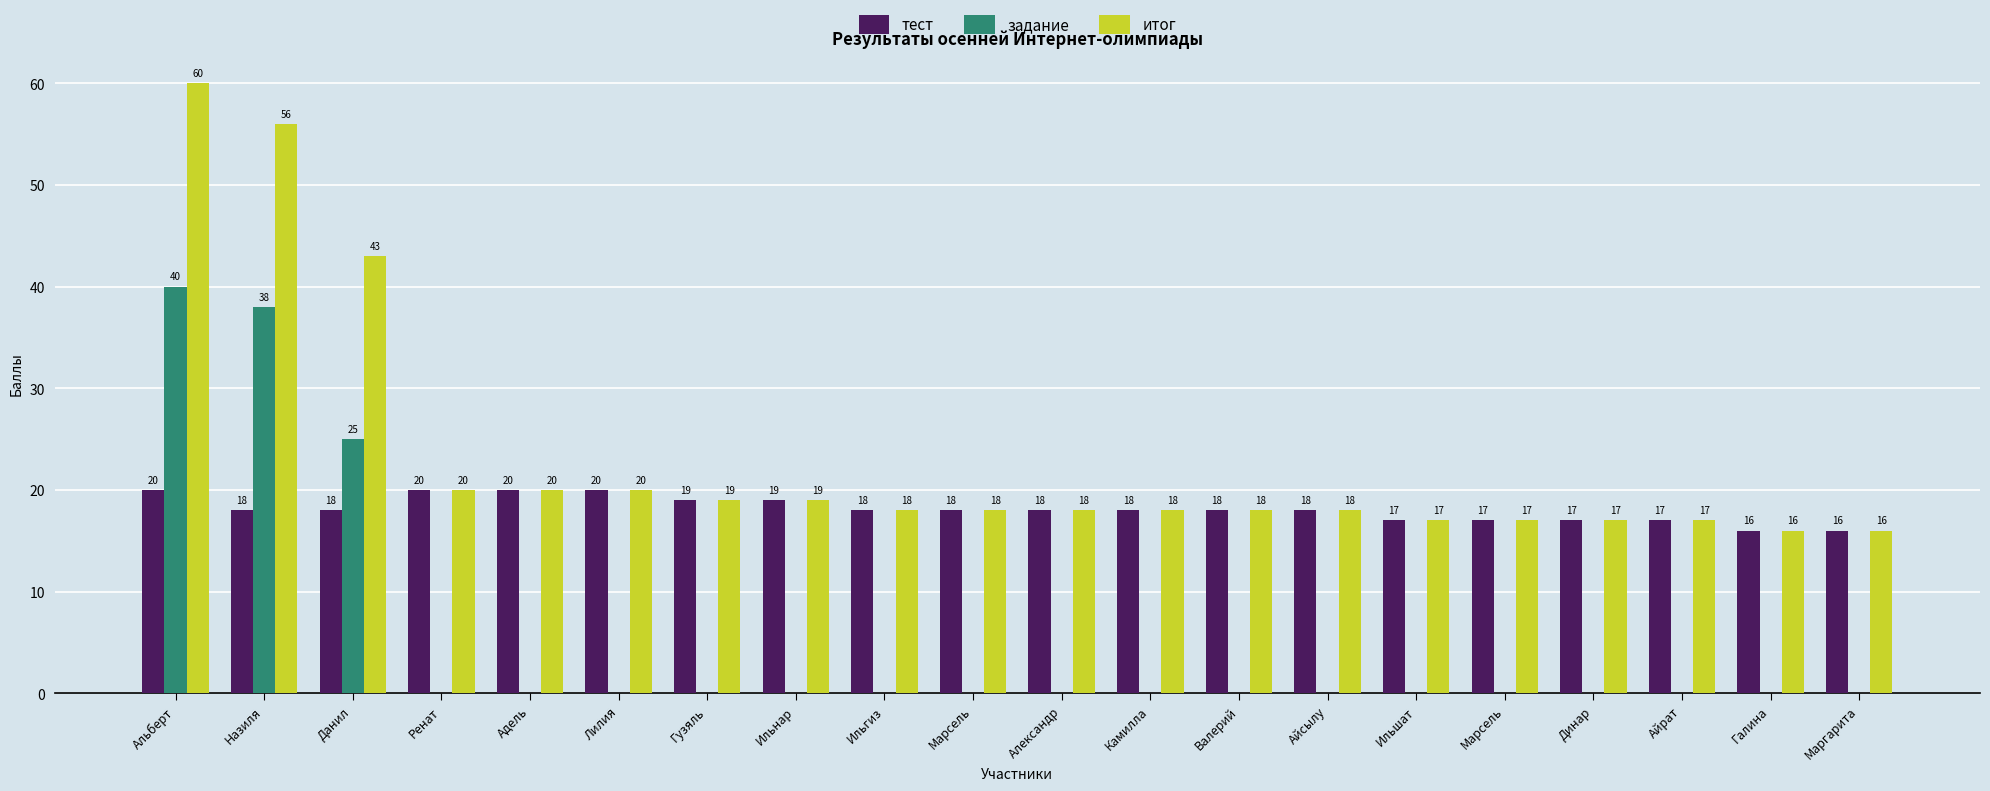

What is the sum of the тест values at Александр and Назиля?

36